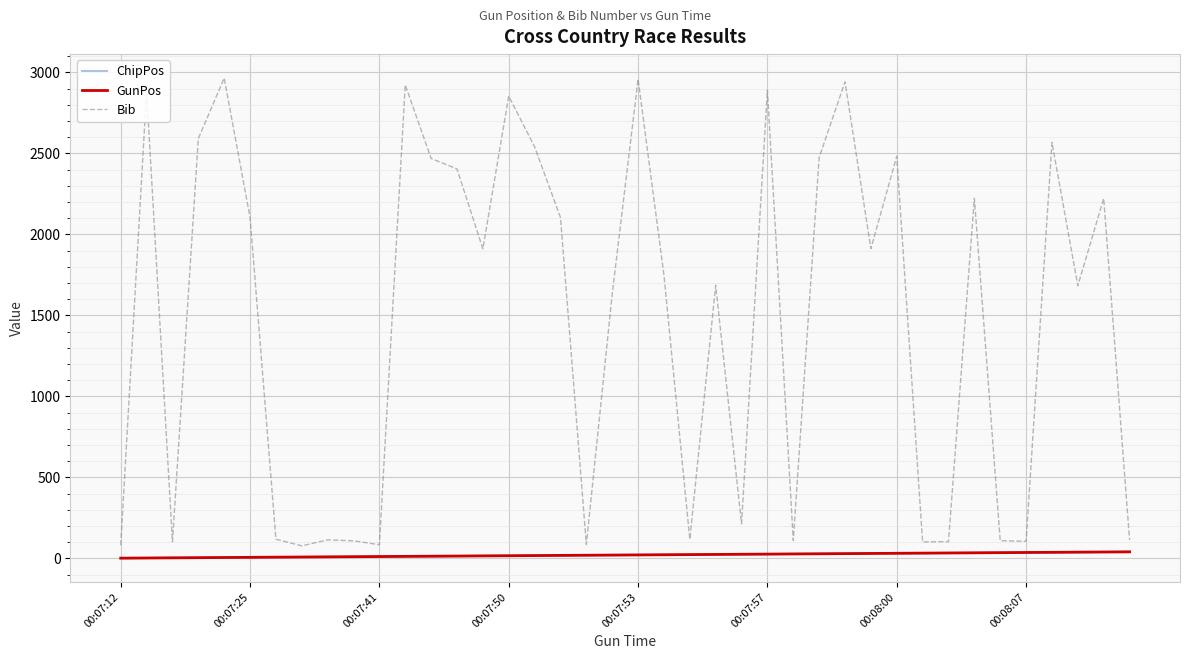

True or false: GunPos and Bib cross at least once.

False